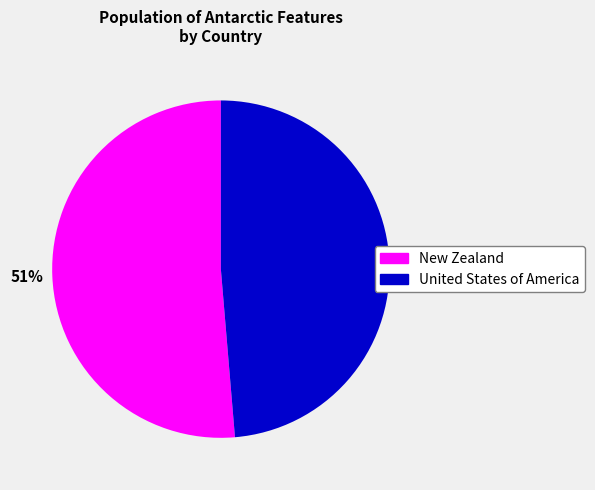

Is it true that 51% is 60% of the pie?

False